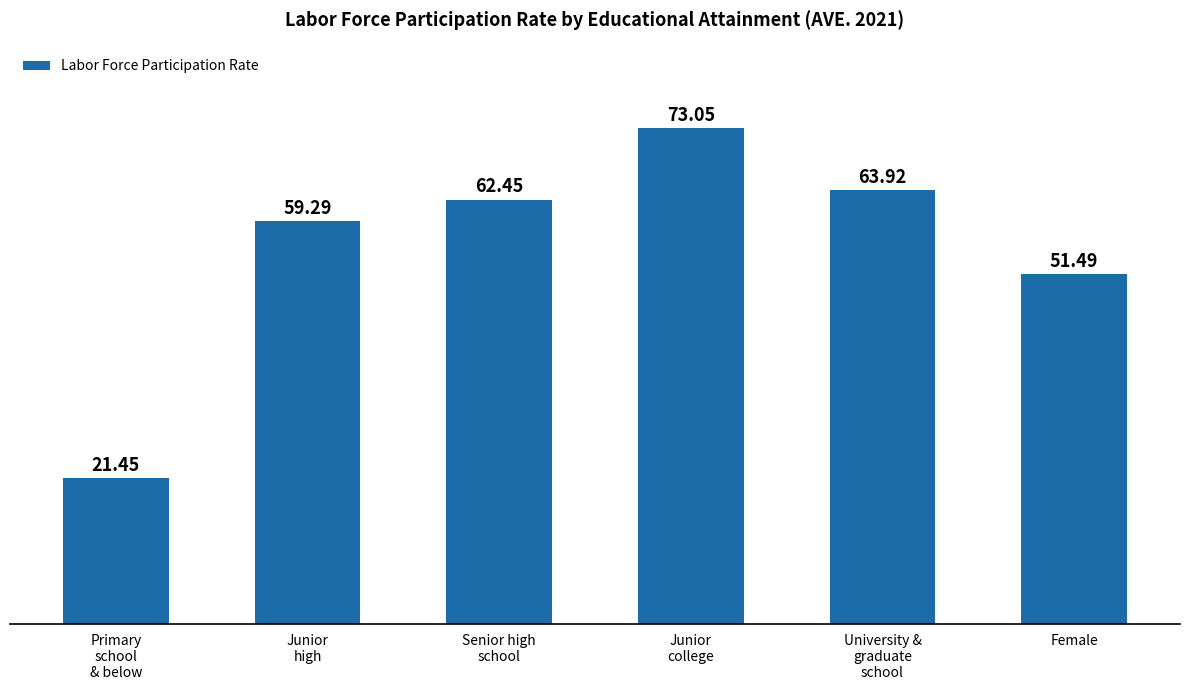

List the labels in order of value, largest first.

Junior
college, University &
graduate
school, Senior high
school, Junior
high, Female, Primary
school
& below